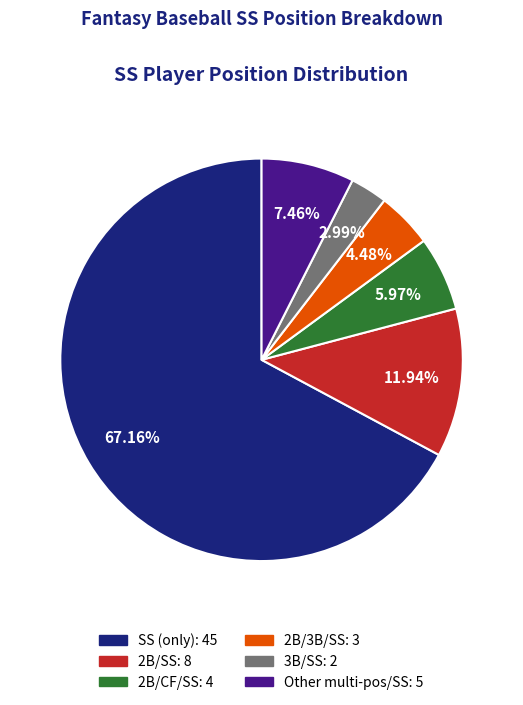

Does any single category account for the majority?

Yes